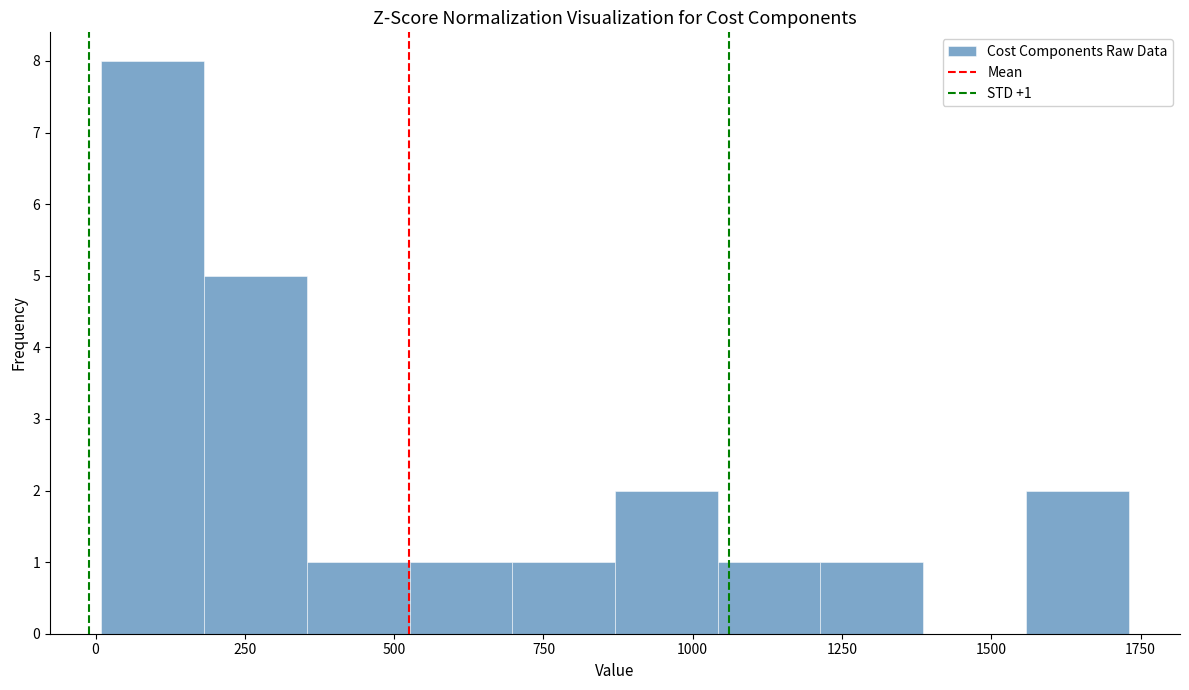

Read against the x-axis, roughly where is the centre of the tallest bar?

100